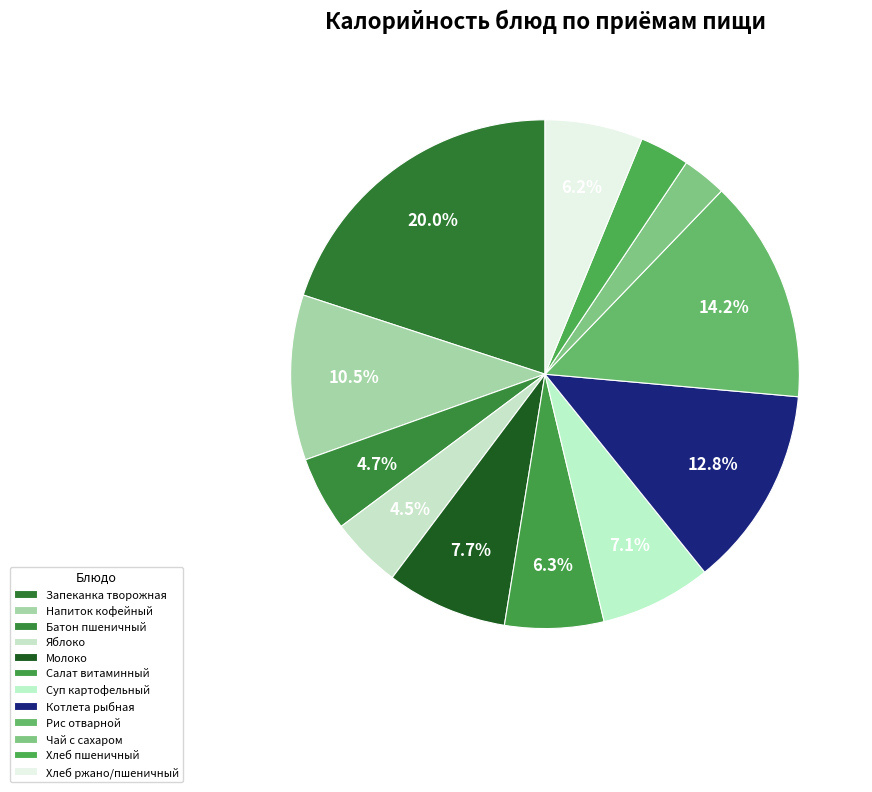

What is the smallest slice in the pie chart?

Чай с сахаром